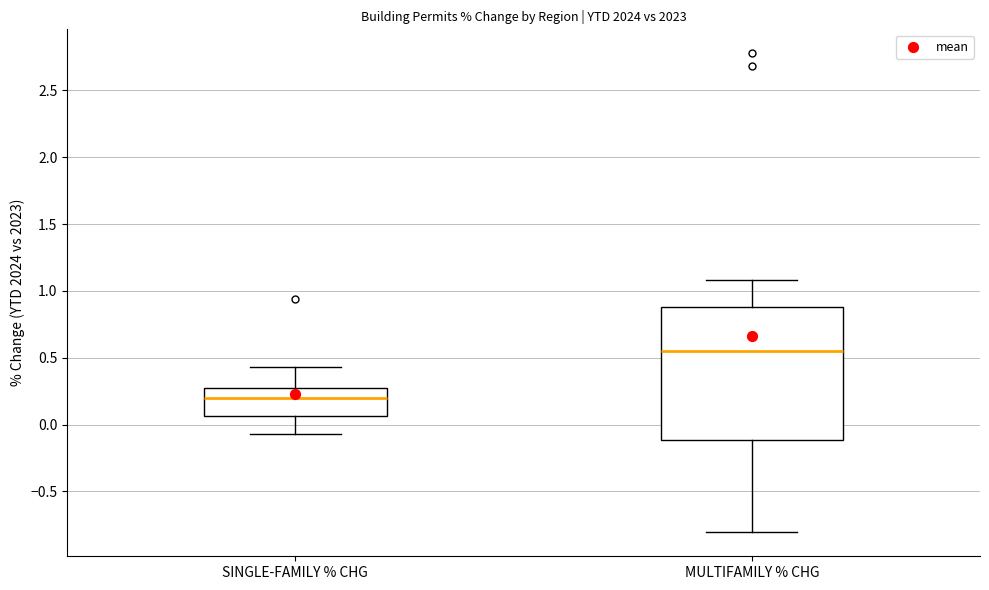

Which box has the highest median line?

MULTIFAMILY % CHG